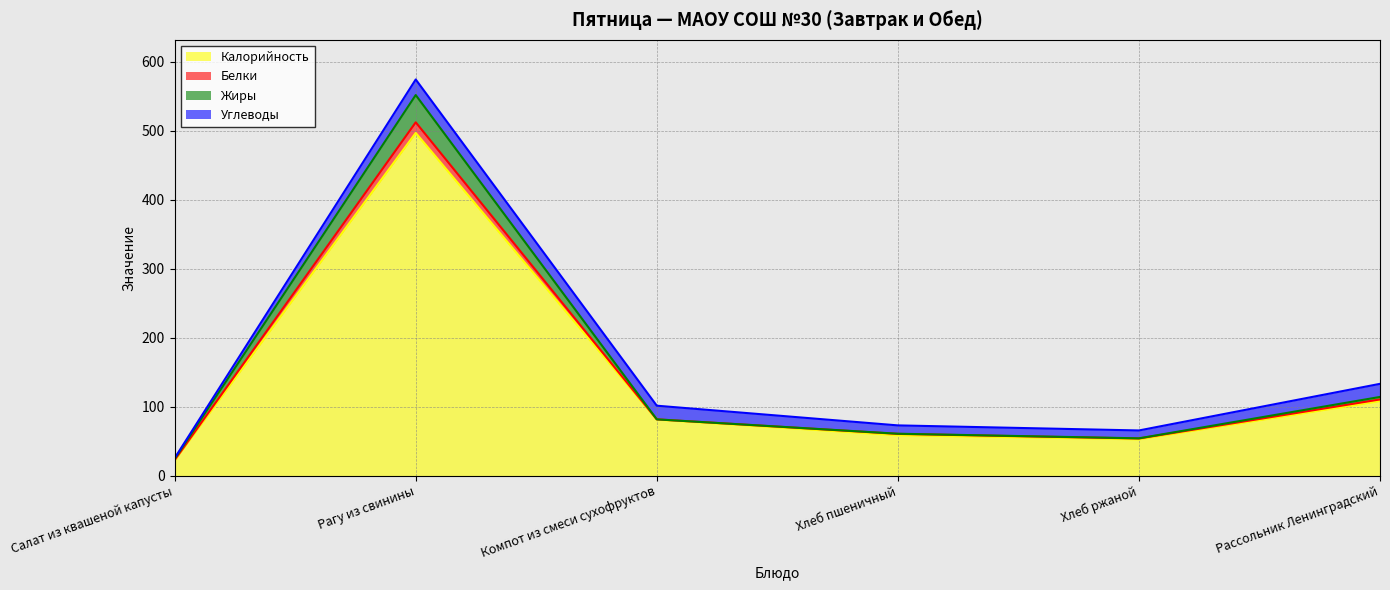

List the labels in order of Калорийность value, largest first.

Рагу из свинины, Рассольник Ленинградский, Компот из смеси сухофруктов, Хлеб пшеничный, Хлеб ржаной, Салат из квашеной капусты